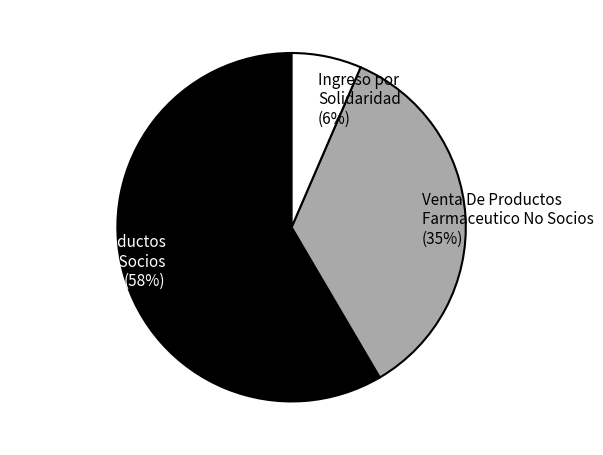

To the nearest percent, what percentage of the pie is Ingreso por Solidaridad?

6%